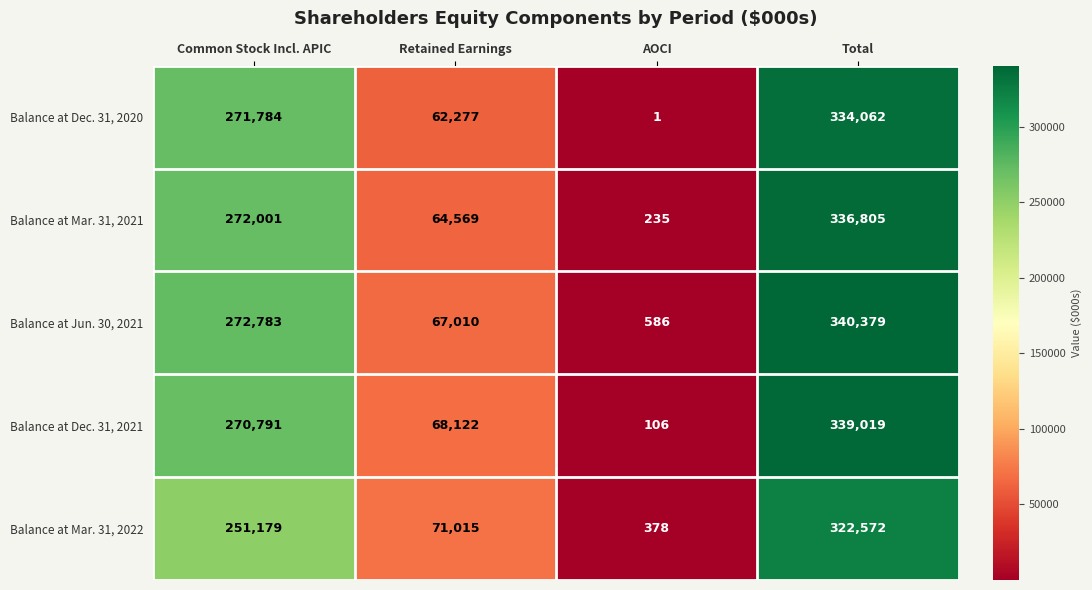

Which series has the widest spread of values?

Balance at Jun. 30, 2021